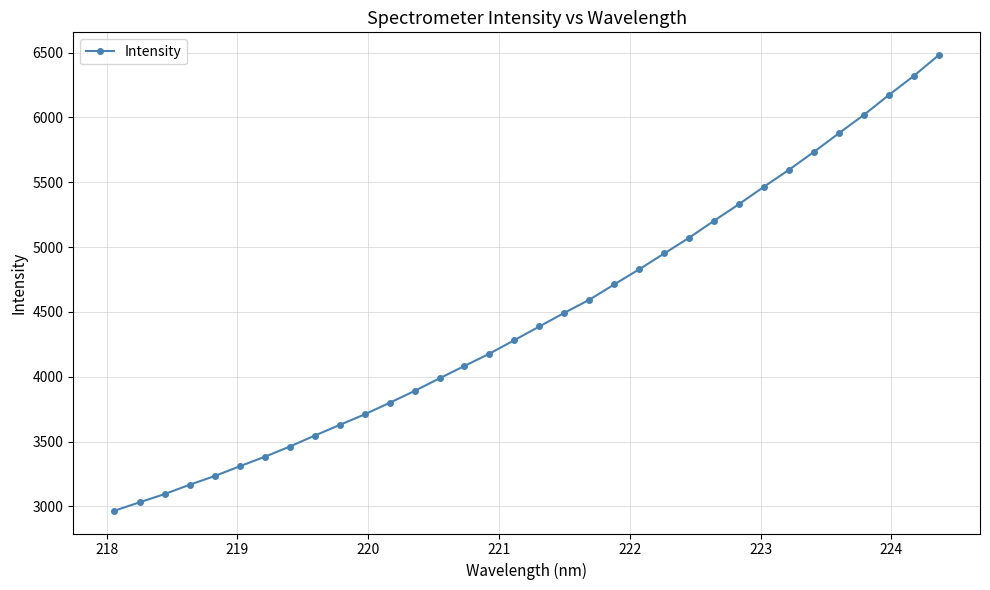

What is the greatest value displayed?

6481.3